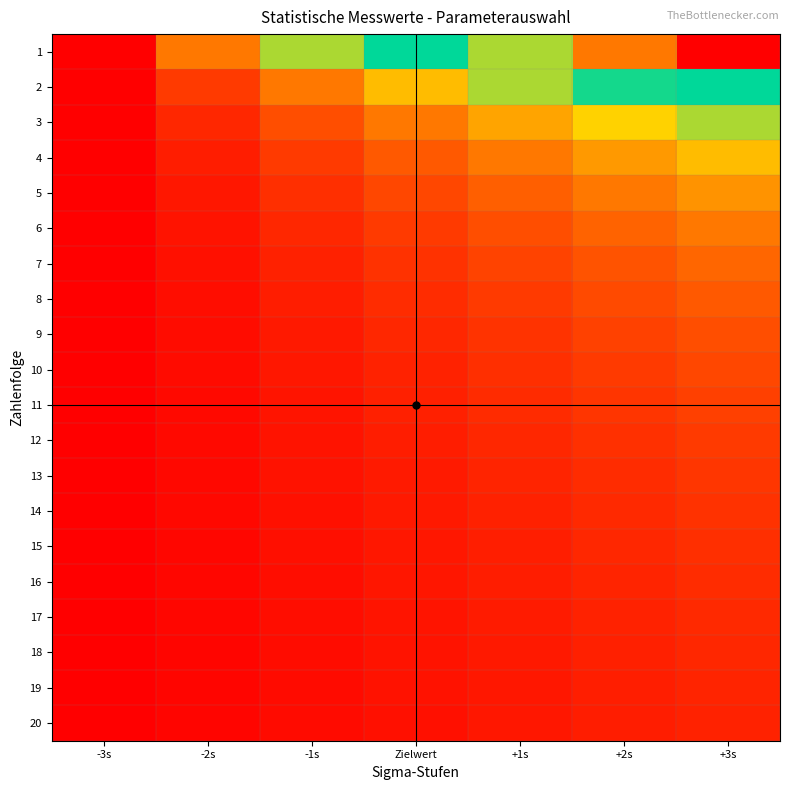

Reading right to left, transcribe all the data shown in this chart.

1: +3s=1.0	+2s=0.8	+1s=0.7	Zielwert=0.5	-1s=0.3	-2s=0.2	-3s=0.0
2: +3s=0.5	+2s=0.4	+1s=0.3	Zielwert=0.3	-1s=0.2	-2s=0.1	-3s=0.0
3: +3s=0.3	+2s=0.3	+1s=0.2	Zielwert=0.2	-1s=0.1	-2s=0.1	-3s=0.0
4: +3s=0.3	+2s=0.2	+1s=0.2	Zielwert=0.1	-1s=0.1	-2s=0.0	-3s=0.0
5: +3s=0.2	+2s=0.2	+1s=0.1	Zielwert=0.1	-1s=0.1	-2s=0.0	-3s=0.0
6: +3s=0.2	+2s=0.1	+1s=0.1	Zielwert=0.1	-1s=0.1	-2s=0.0	-3s=0.0
7: +3s=0.1	+2s=0.1	+1s=0.1	Zielwert=0.1	-1s=0.0	-2s=0.0	-3s=0.0
8: +3s=0.1	+2s=0.1	+1s=0.1	Zielwert=0.1	-1s=0.0	-2s=0.0	-3s=0.0
9: +3s=0.1	+2s=0.1	+1s=0.1	Zielwert=0.1	-1s=0.0	-2s=0.0	-3s=0.0
10: +3s=0.1	+2s=0.1	+1s=0.1	Zielwert=0.1	-1s=0.0	-2s=0.0	-3s=0.0
11: +3s=0.1	+2s=0.1	+1s=0.1	Zielwert=0.0	-1s=0.0	-2s=0.0	-3s=0.0
12: +3s=0.1	+2s=0.1	+1s=0.1	Zielwert=0.0	-1s=0.0	-2s=0.0	-3s=0.0
13: +3s=0.1	+2s=0.1	+1s=0.1	Zielwert=0.0	-1s=0.0	-2s=0.0	-3s=0.0
14: +3s=0.1	+2s=0.1	+1s=0.0	Zielwert=0.0	-1s=0.0	-2s=0.0	-3s=0.0
15: +3s=0.1	+2s=0.1	+1s=0.0	Zielwert=0.0	-1s=0.0	-2s=0.0	-3s=0.0
16: +3s=0.1	+2s=0.1	+1s=0.0	Zielwert=0.0	-1s=0.0	-2s=0.0	-3s=0.0
17: +3s=0.1	+2s=0.0	+1s=0.0	Zielwert=0.0	-1s=0.0	-2s=0.0	-3s=0.0
18: +3s=0.1	+2s=0.0	+1s=0.0	Zielwert=0.0	-1s=0.0	-2s=0.0	-3s=0.0
19: +3s=0.1	+2s=0.0	+1s=0.0	Zielwert=0.0	-1s=0.0	-2s=0.0	-3s=0.0
20: +3s=0.1	+2s=0.0	+1s=0.0	Zielwert=0.0	-1s=0.0	-2s=0.0	-3s=0.0